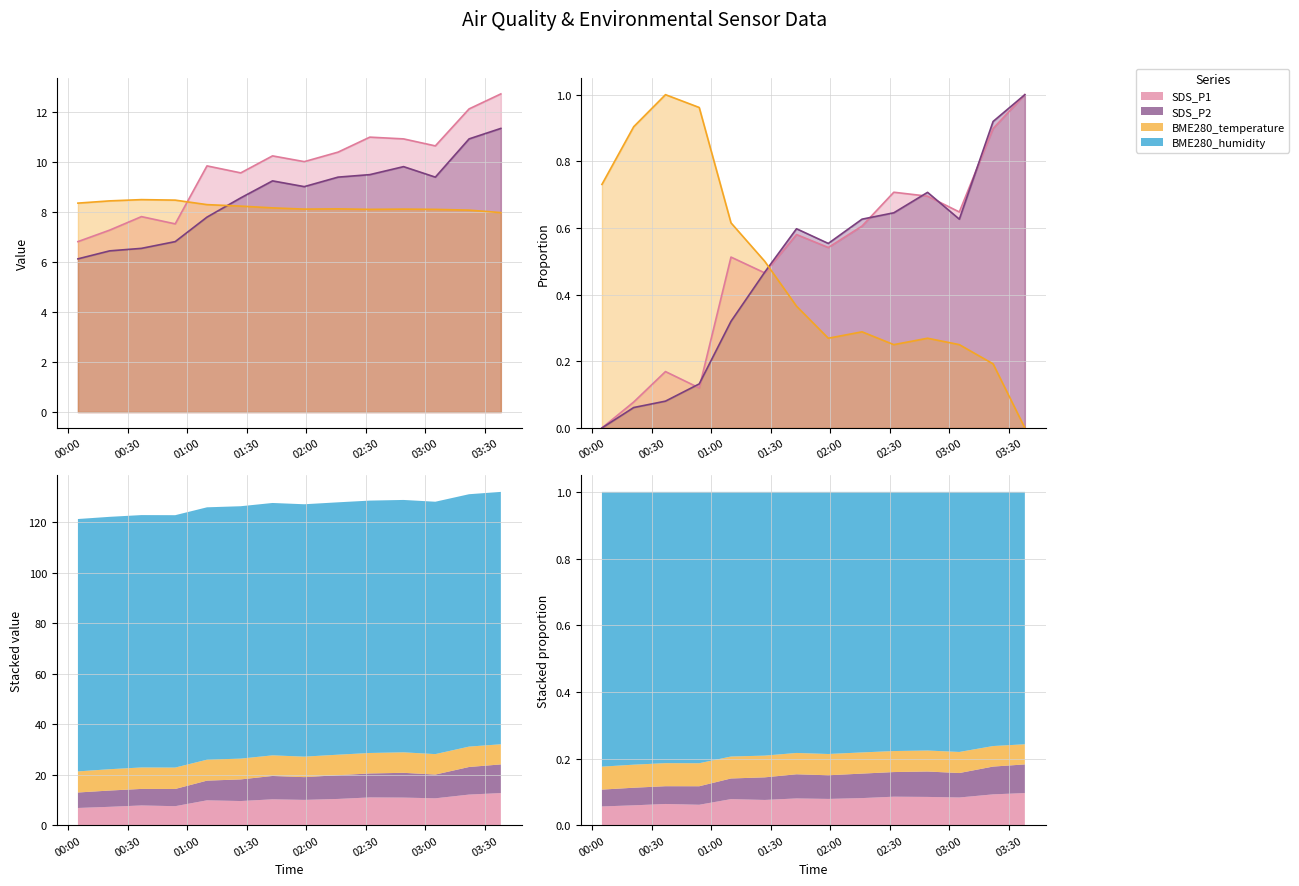

What is the minimum value shown in the chart?

6.1